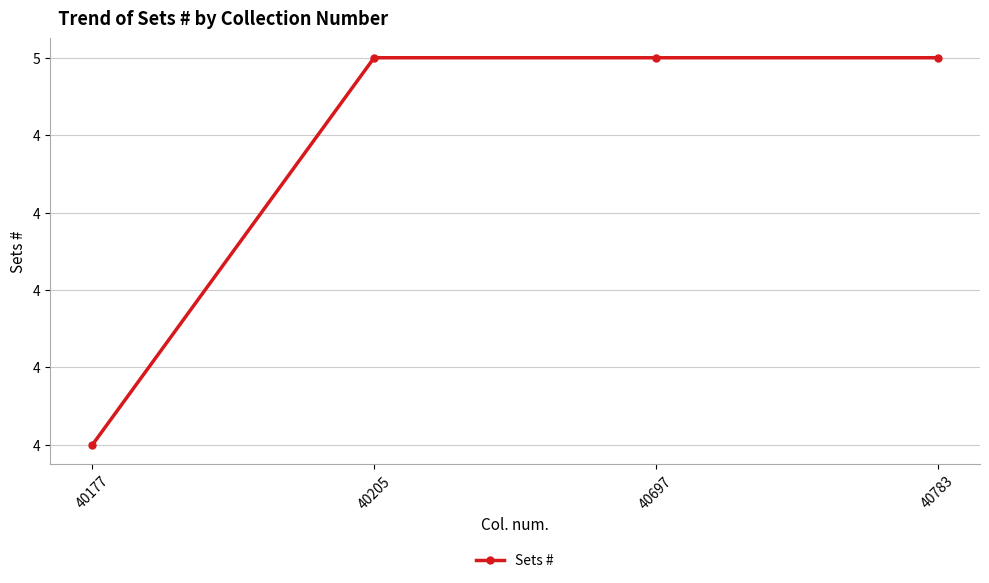

Does the chart have visible grid lines?

Yes